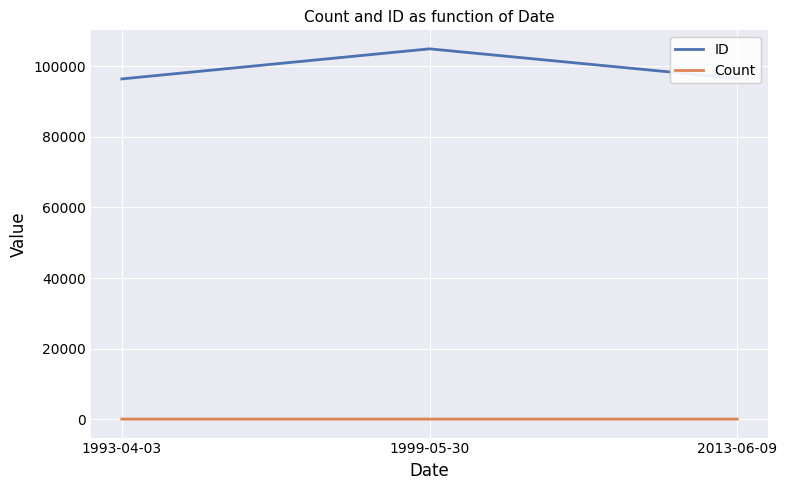

What is the average value of the ID series?

99338